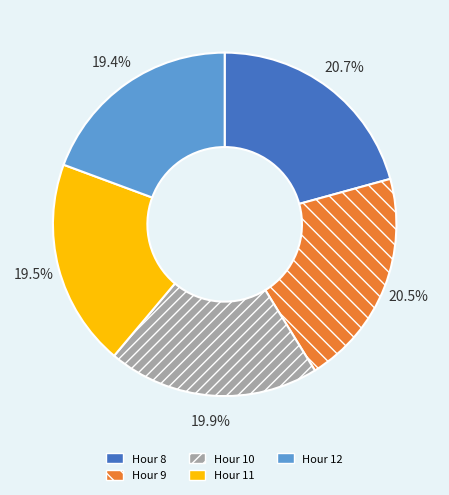

Is there a majority slice in this chart?

No